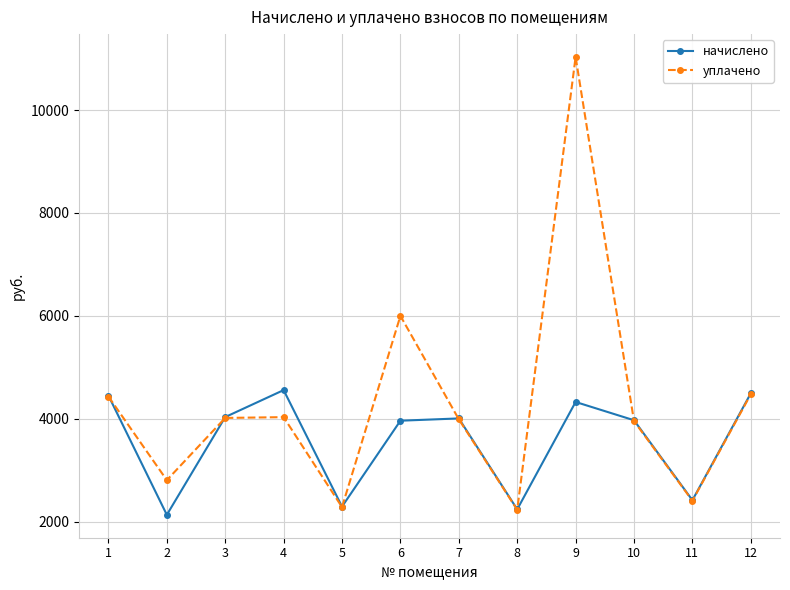

What is the spread (max minus min) of values at 6?

2038.2